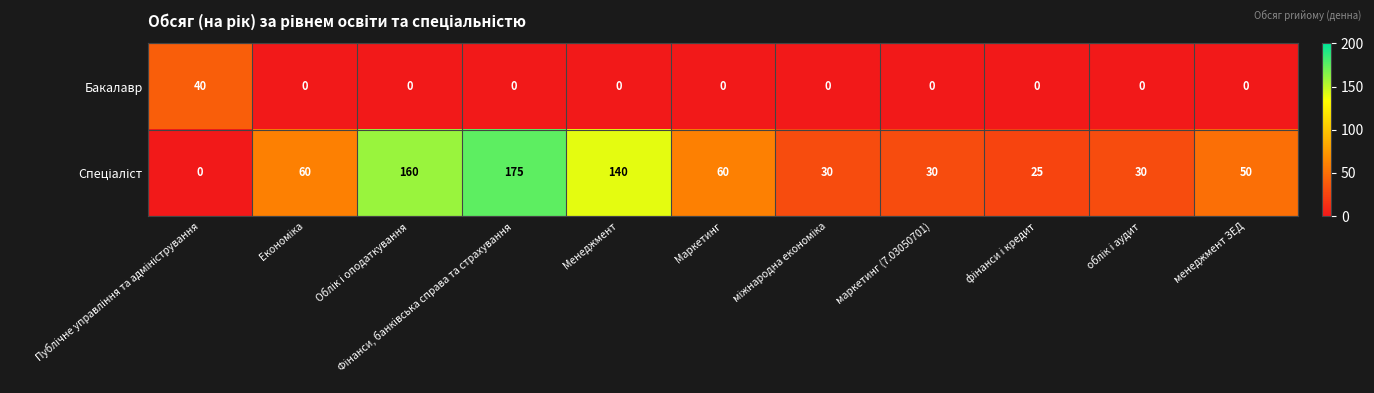

What is the difference between the highest and lowest values at Менеджмент?

140